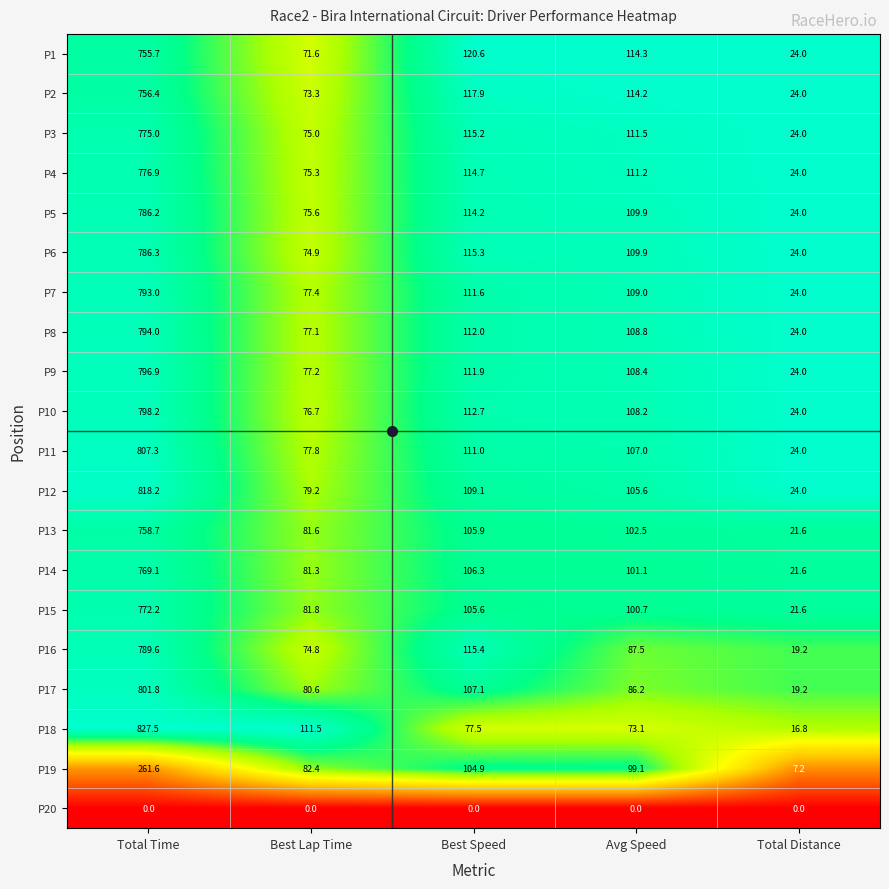

What is the spread (max minus min) of values at Total Time?

827.5